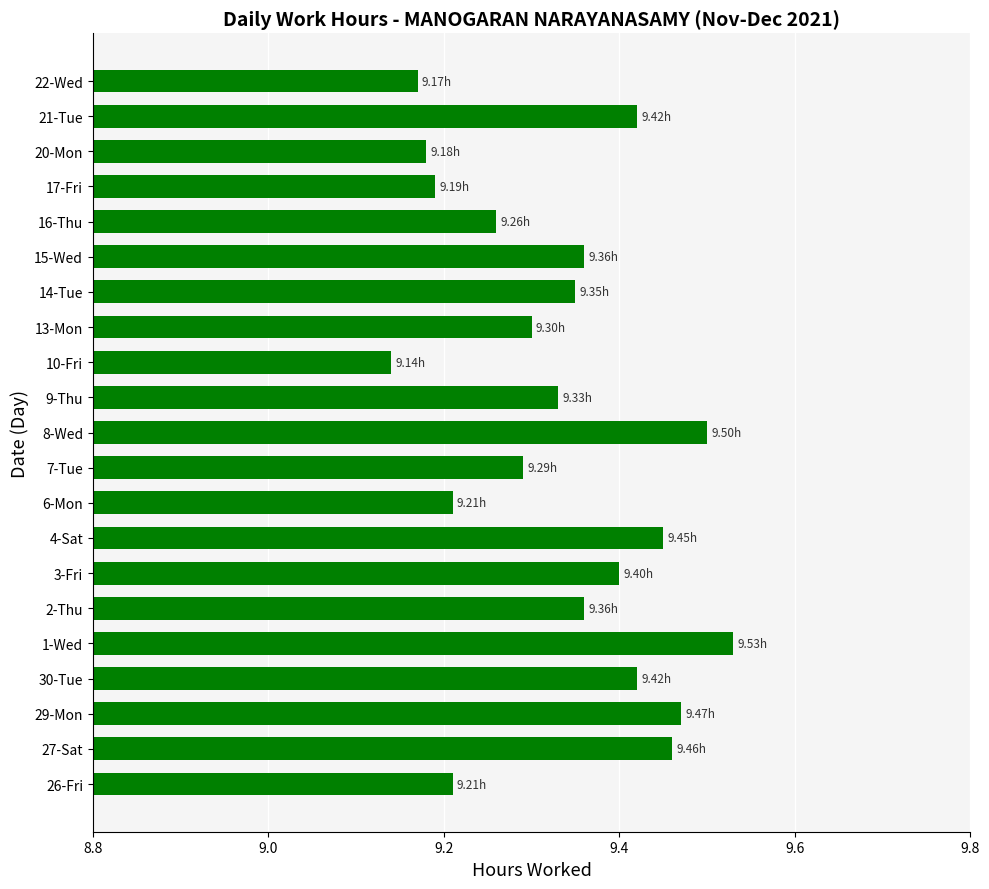

What is the sum of the values at 9-Thu and 8-Wed?

18.8